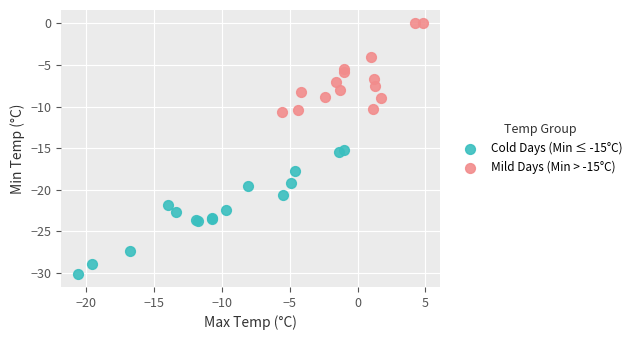

Which series has the widest spread of Y values?

Cold Days (Min ≤ -15°C)